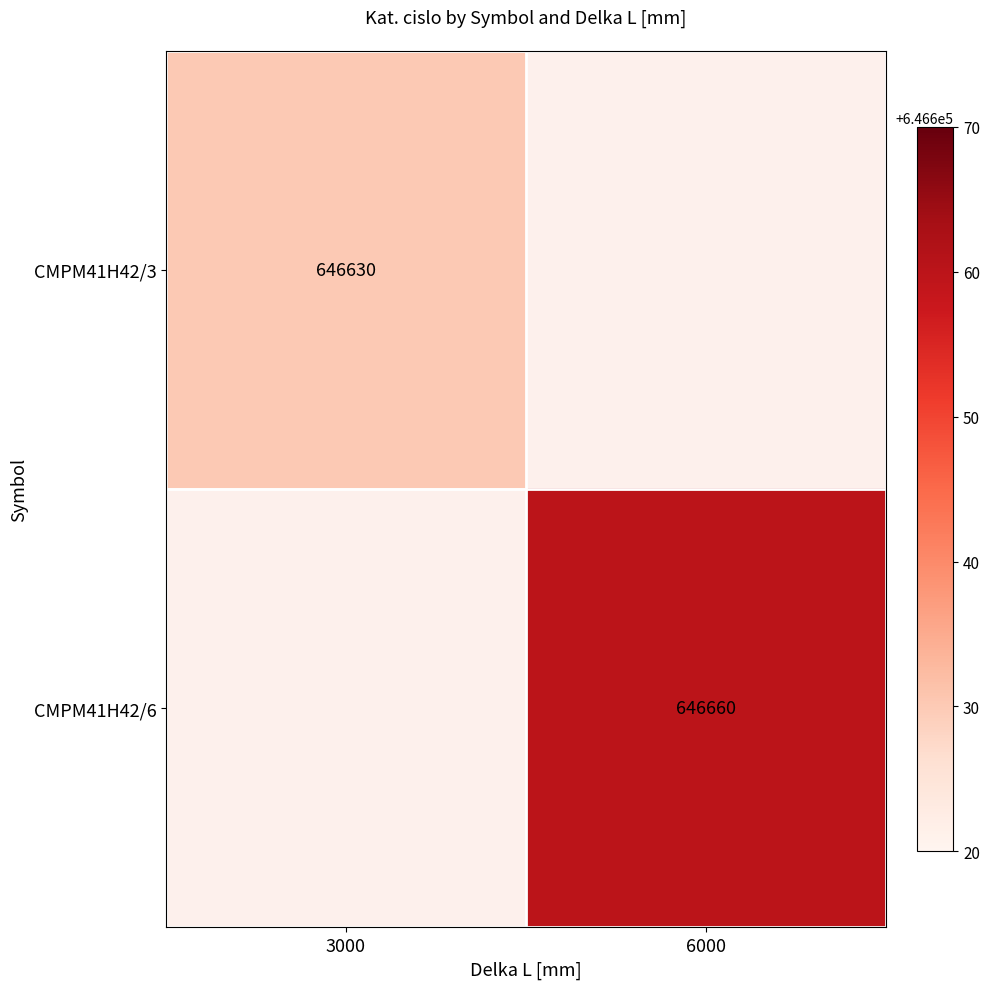

The CMPM41H42/3 series shows 646630 at 3000. True or false?

True